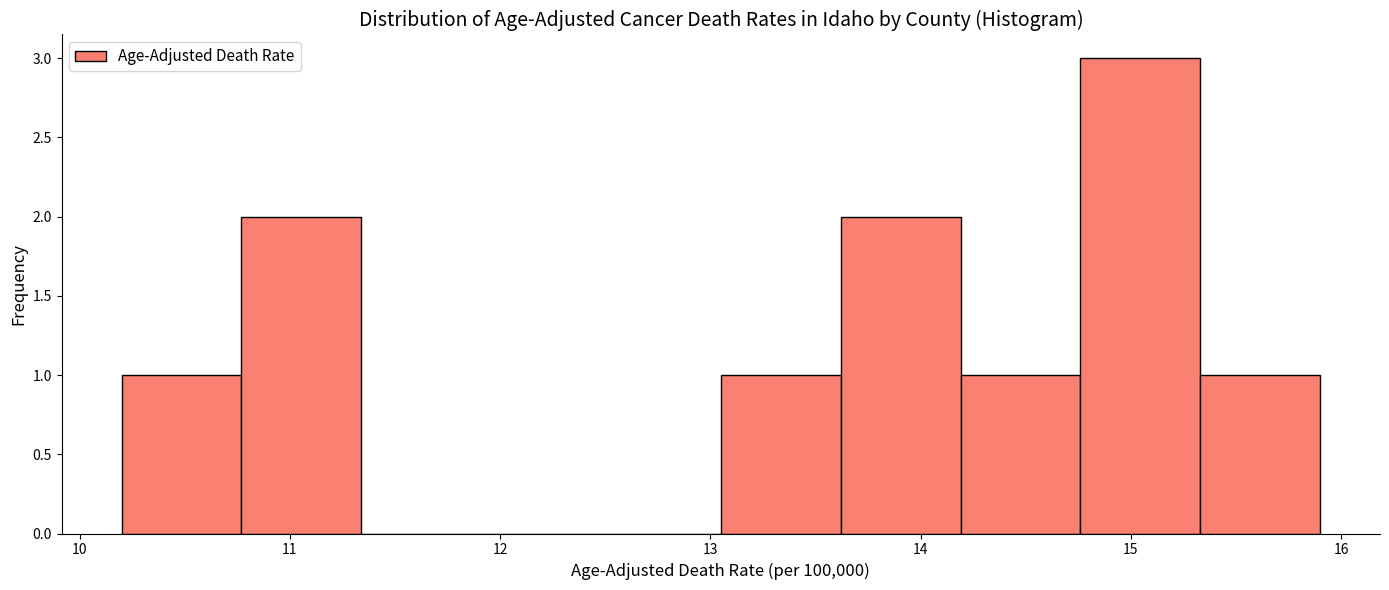

Reading left to right, list every bar in this chart as the range it spans on the x-axis followed by its height. Neither the bar edges nor the heights are printed on the chart, so give them approximately, as read against the axes.

10.20 to 10.77: 1
10.77 to 11.34: 2
11.34 to 11.91: 0
11.91 to 12.48: 0
12.48 to 13.05: 0
13.05 to 13.62: 1
13.62 to 14.19: 2
14.19 to 14.76: 1
14.76 to 15.33: 3
15.33 to 15.90: 1